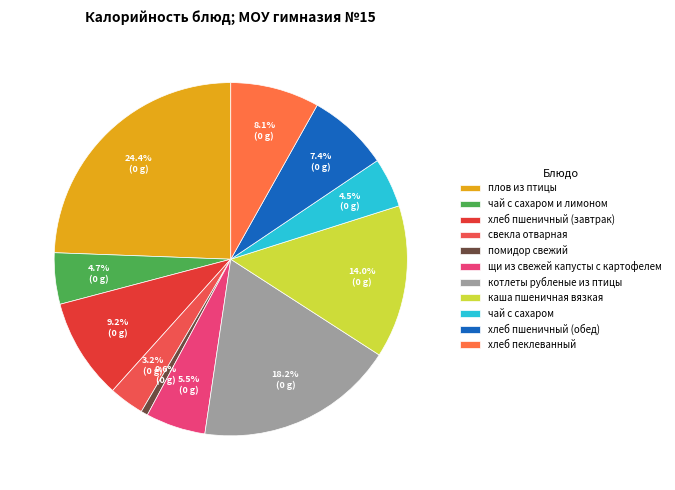

Combined, do котлеты рубленые из птицы and свекла отварная account for over 50%?

No